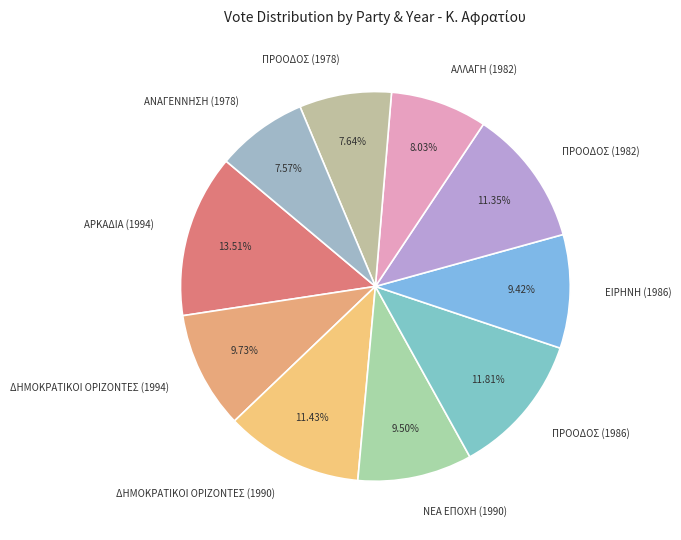

How much of the chart is everything except ΑΡΚΑΔΙΑ (1994)?

86.5%